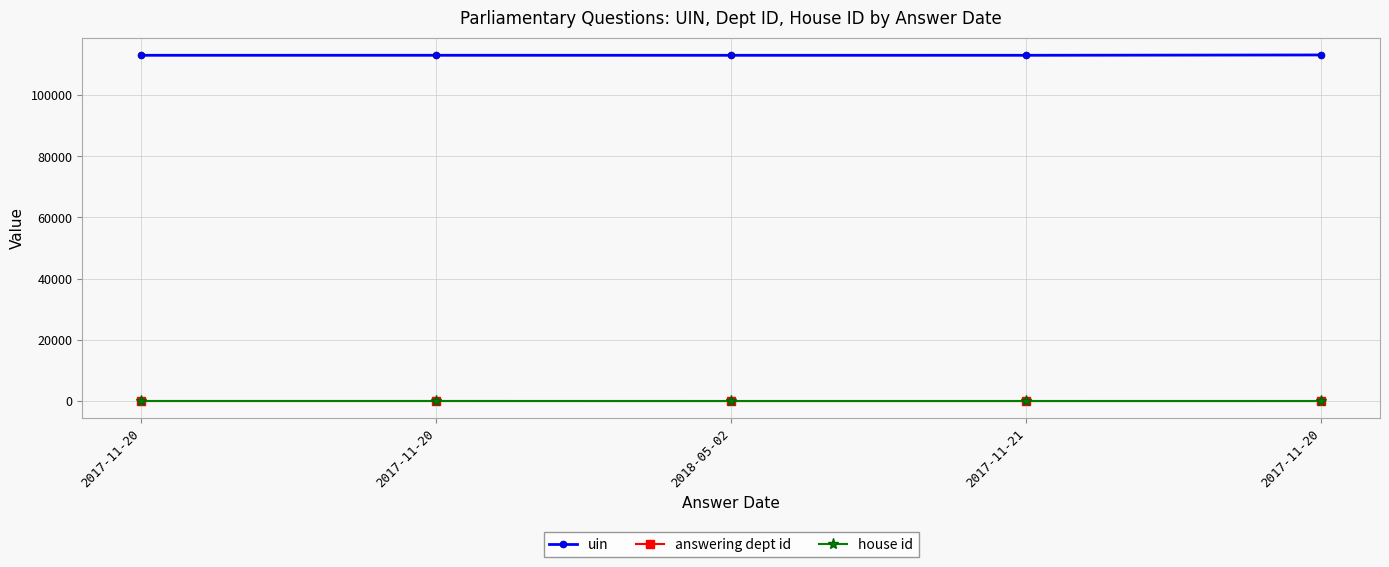

The value of house id at 2017-11-20 is 2. True or false?

False